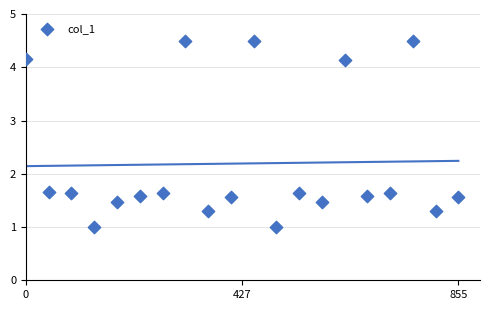

What is the range of X values (max minus min)?

855.0